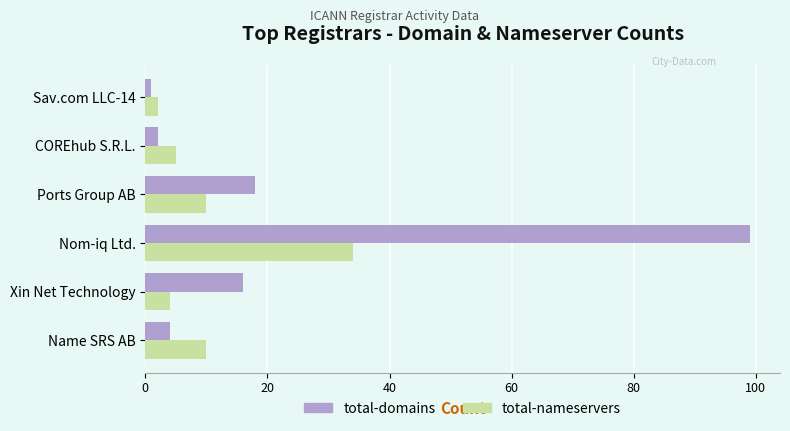

At which category is the sum across all series the highest?

Nom-iq Ltd.